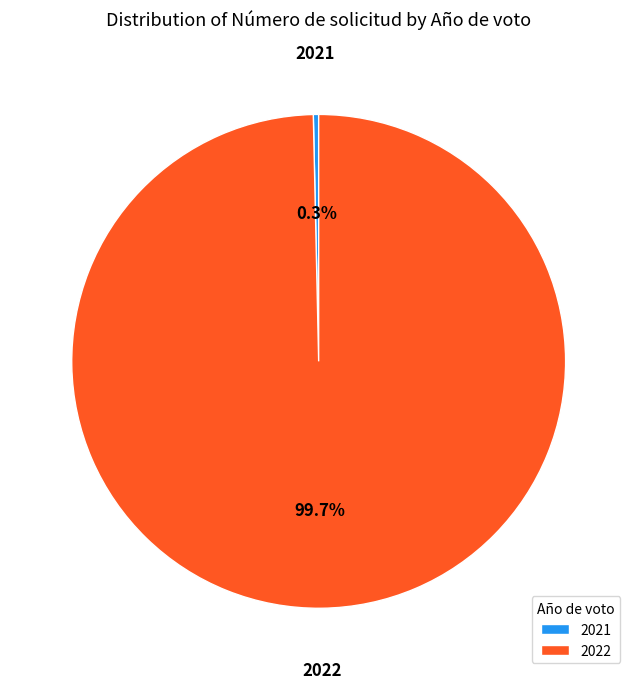

Rank the categories by value from lowest to highest.

2021, 2022